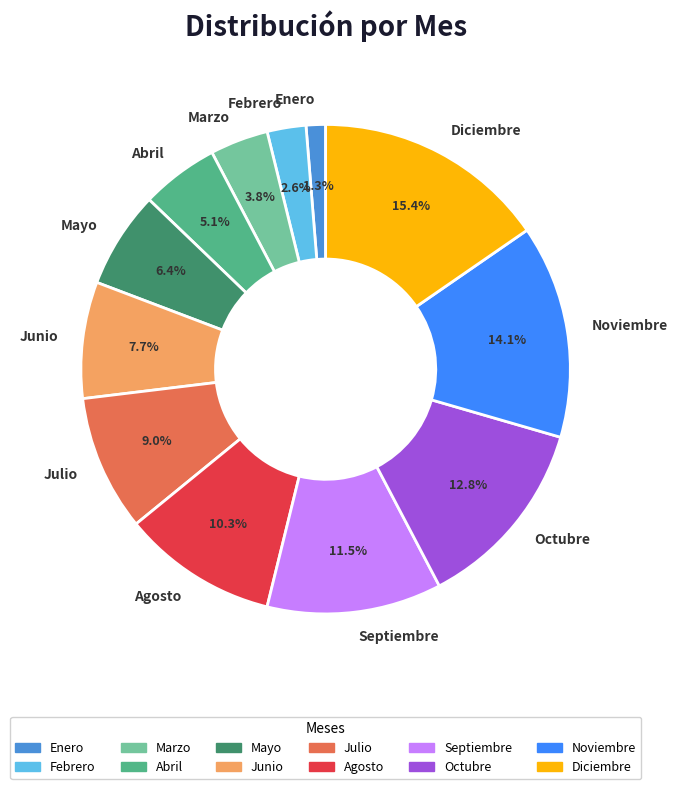

How much of the chart is everything except Octubre?

87.2%